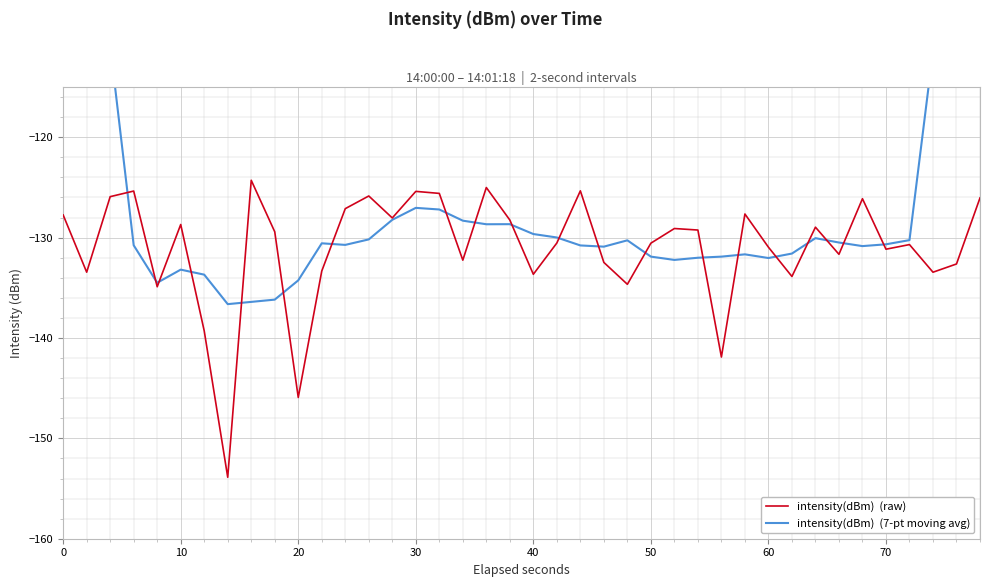

Which series has the widest spread of values?

intensity(dBm)  (7-pt moving avg)